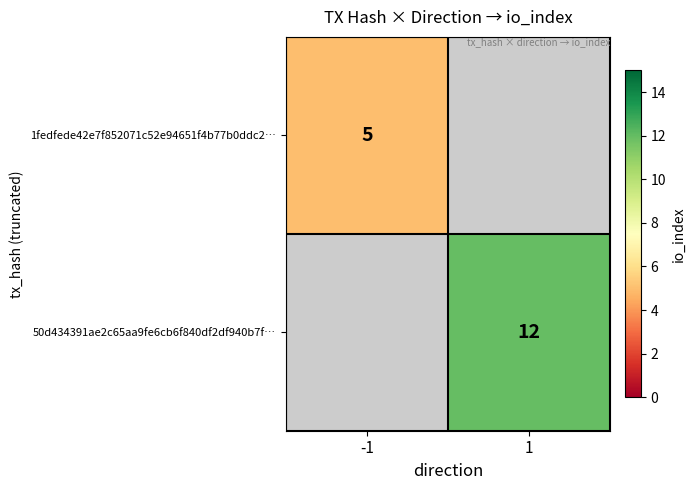

At how many categories does at least one series exceed 9?

1